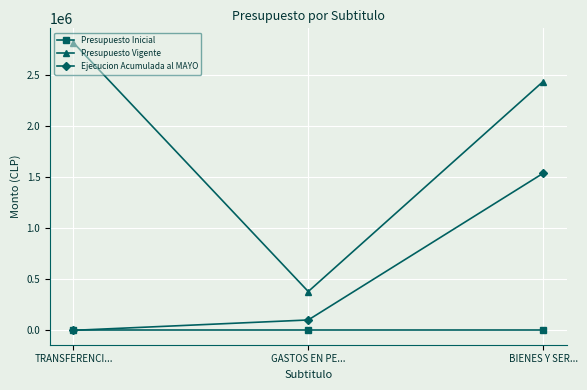

What are all the series names shown in the legend?

Presupuesto Inicial, Presupuesto Vigente, Ejecucion Acumulada al MAYO